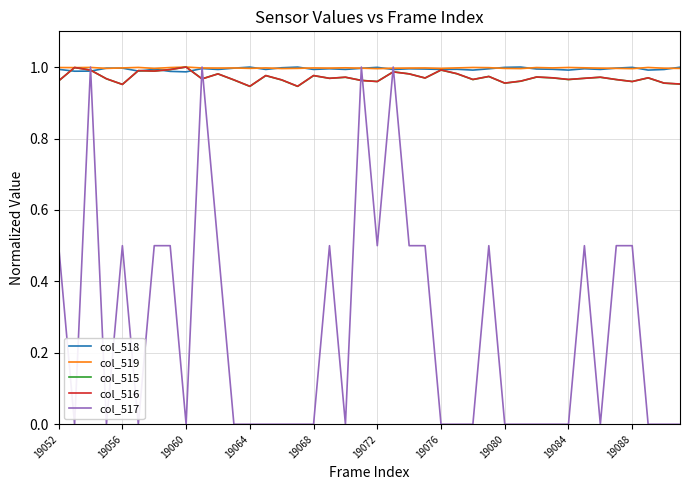

How many series are shown in this chart?

5